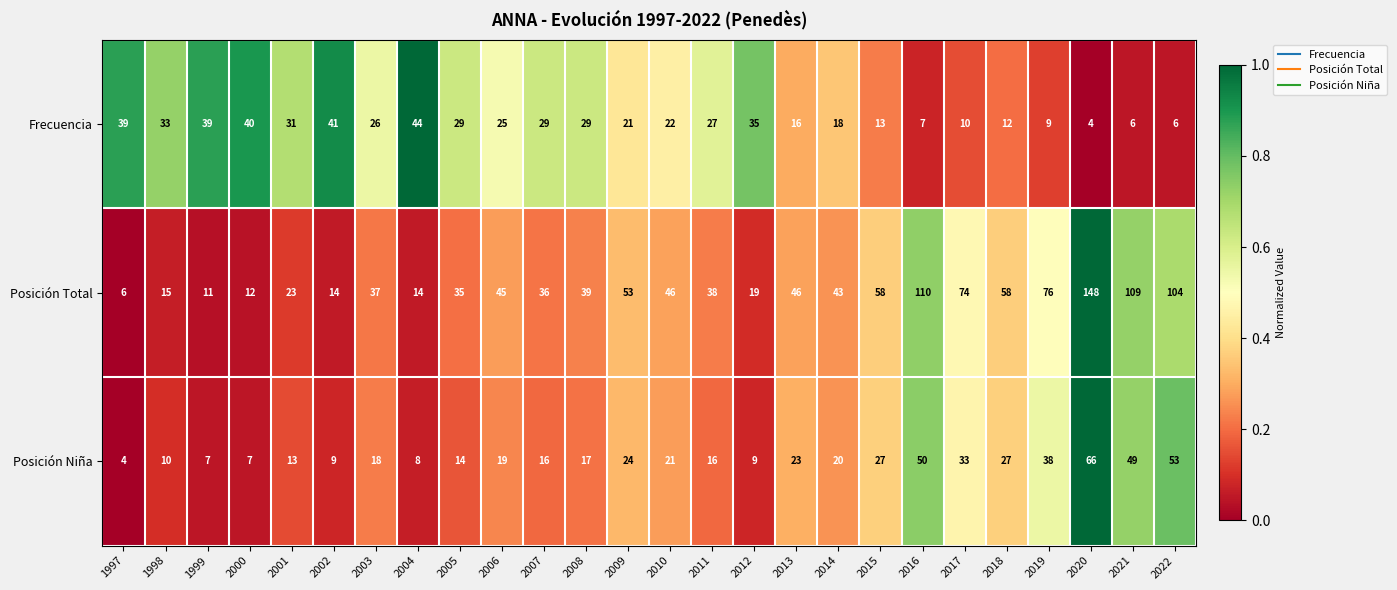

What is the approximate value of Frecuencia at 2005?

29